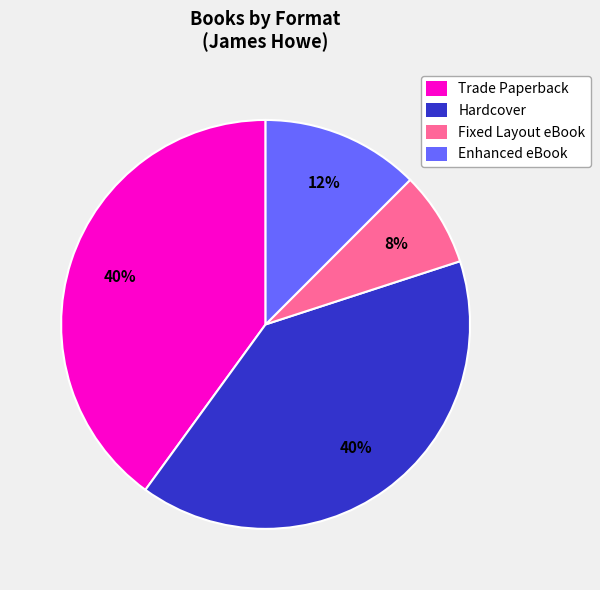

Is there a majority slice in this chart?

No